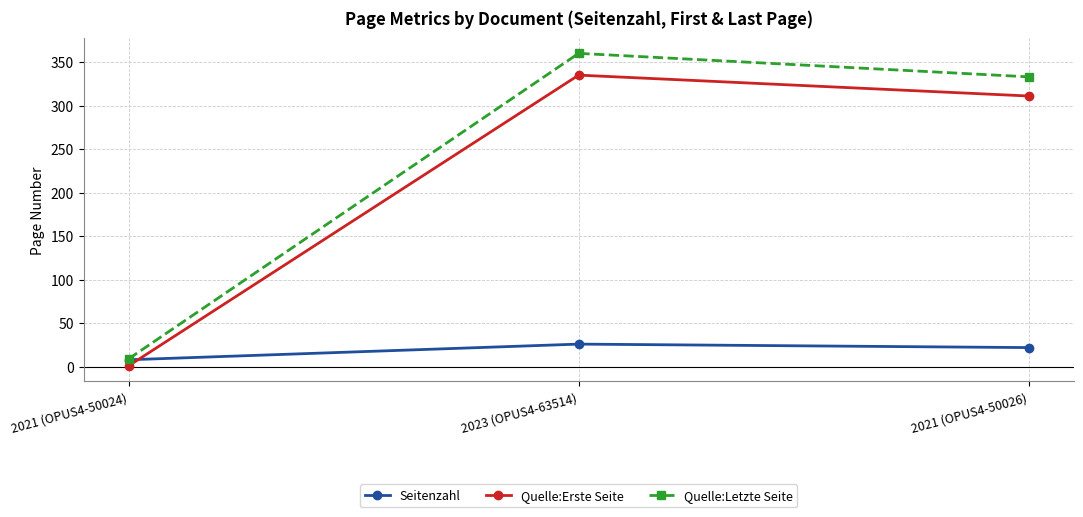

The value of Quelle:Erste Seite at 2021 (OPUS4-50024) is 1. True or false?

True